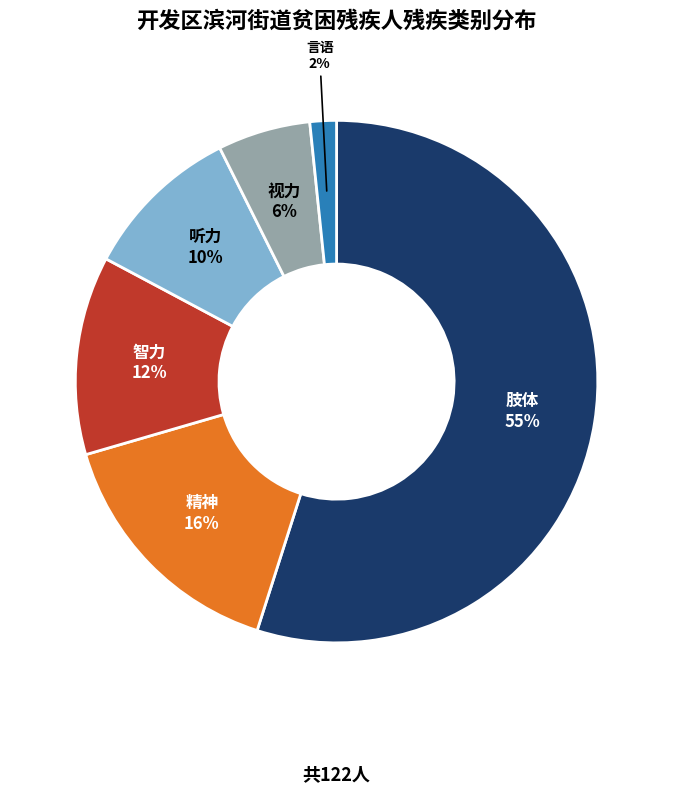

True or false: 智力 accounts for 12% of the total.

True